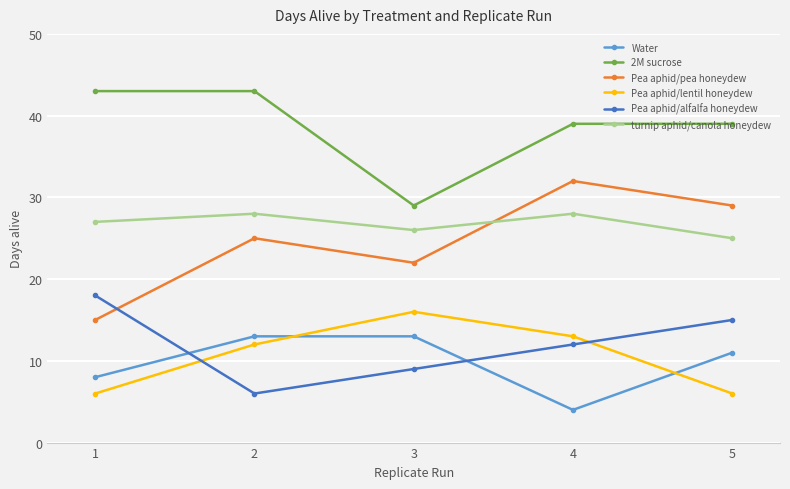

What is the smallest value displayed?

4